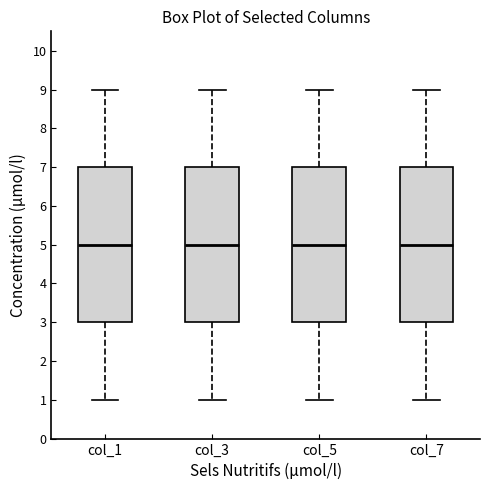

Reading left to right, read every box against the y-axis: the position of its median line, the range the box covers, and the ends of its whiskers. The values are not printed on the chart, so give them approximately, as read against the axis.

col_1: median 5, box 3 to 7, whiskers 1 to 9
col_3: median 5, box 3 to 7, whiskers 1 to 9
col_5: median 5, box 3 to 7, whiskers 1 to 9
col_7: median 5, box 3 to 7, whiskers 1 to 9